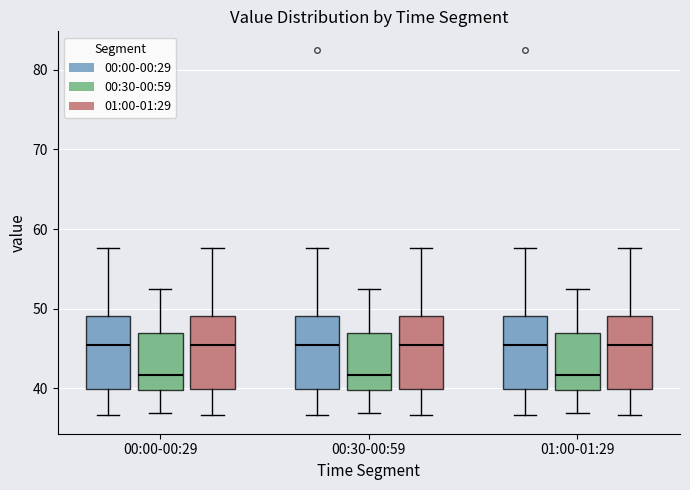

Where does the lower whisker of the box for 01:00-01:29 (00:00-00:29) end on the y-axis? The values are not printed on the chart, so give them approximately, as read against the axis.

37